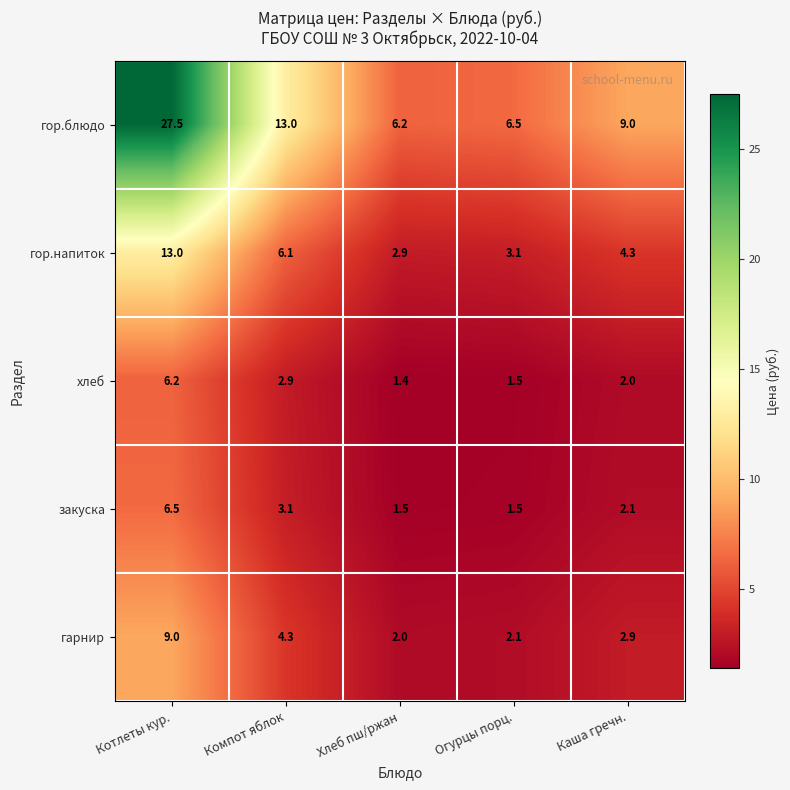

The value of гор.напиток at Компот яблок is 6.1. True or false?

True